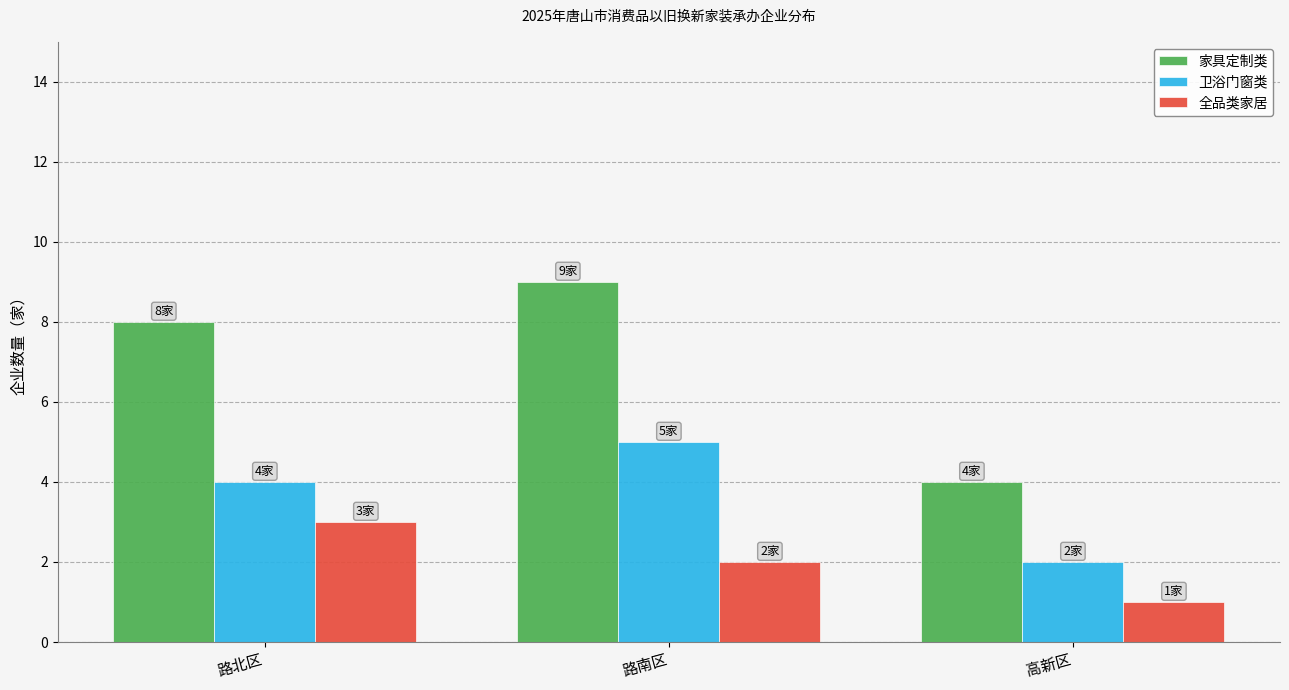

How many bars are there in total?

9